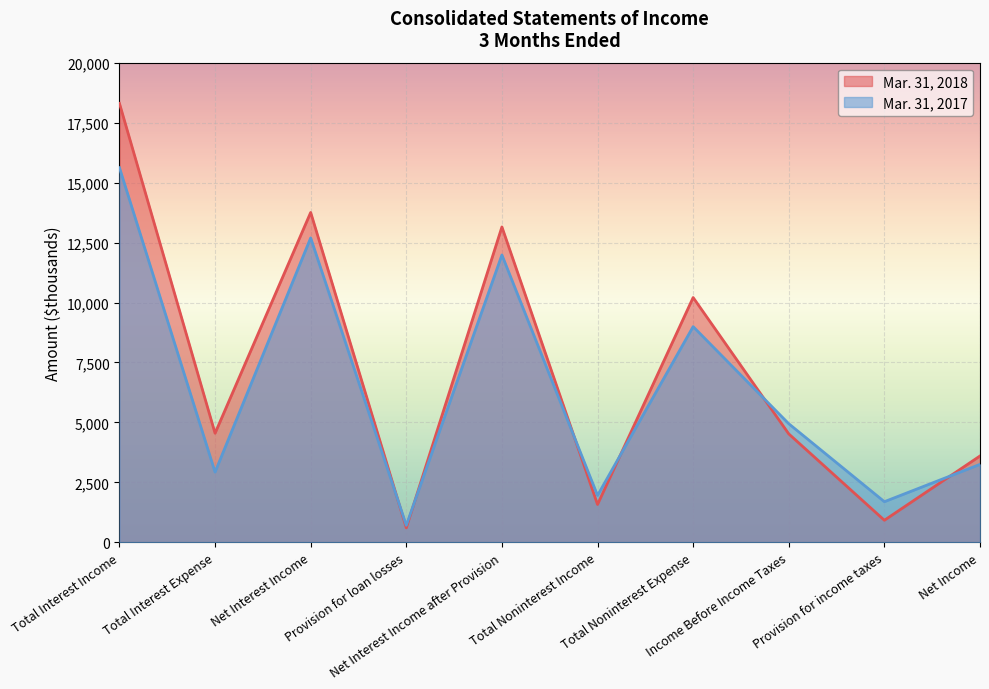

Reading right to left, extract all data points from this chart.

Mar. 31, 2018: Net Income=3601	Provision for income taxes=920	Income Before Income Taxes=4521	Total Noninterest Expense=10207	Total Noninterest Income=1578	Net Interest Income after Provision=13150	Provision for loan losses=605	Net Interest Income=13755	Total Interest Expense=4548	Total Interest Income=18303
Mar. 31, 2017: Net Income=3251	Provision for income taxes=1694	Income Before Income Taxes=4945	Total Noninterest Expense=8994	Total Noninterest Income=1956	Net Interest Income after Provision=11983	Provision for loan losses=711	Net Interest Income=12694	Total Interest Expense=2928	Total Interest Income=15622